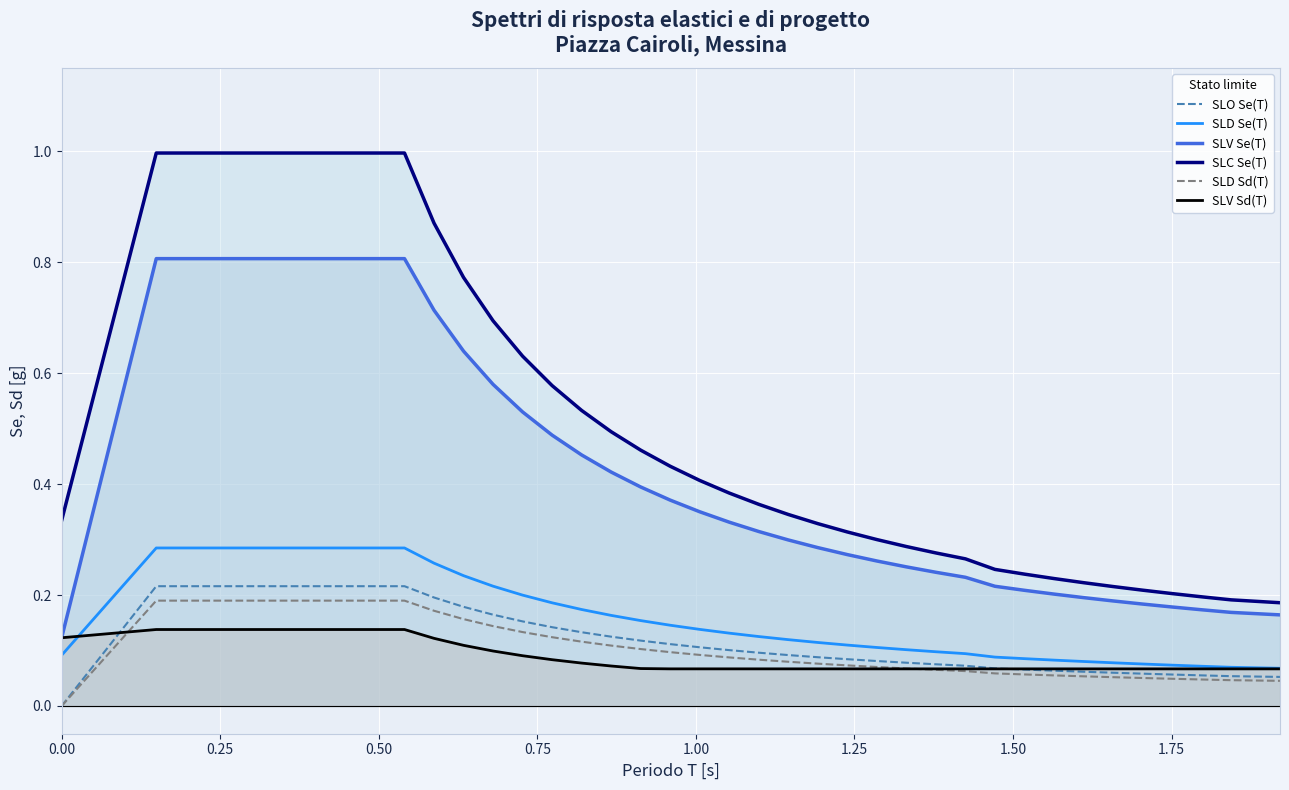

True or false: SLO Se(T) and SLD Se(T) cross at least once.

False